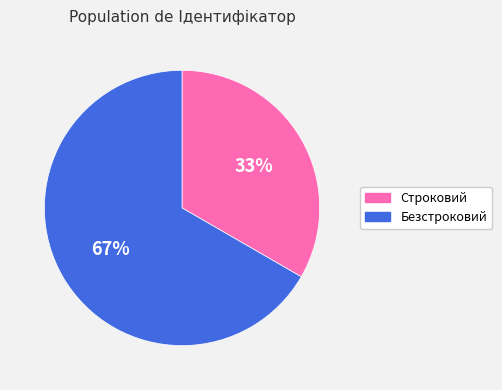

How many segments does this pie chart have?

2